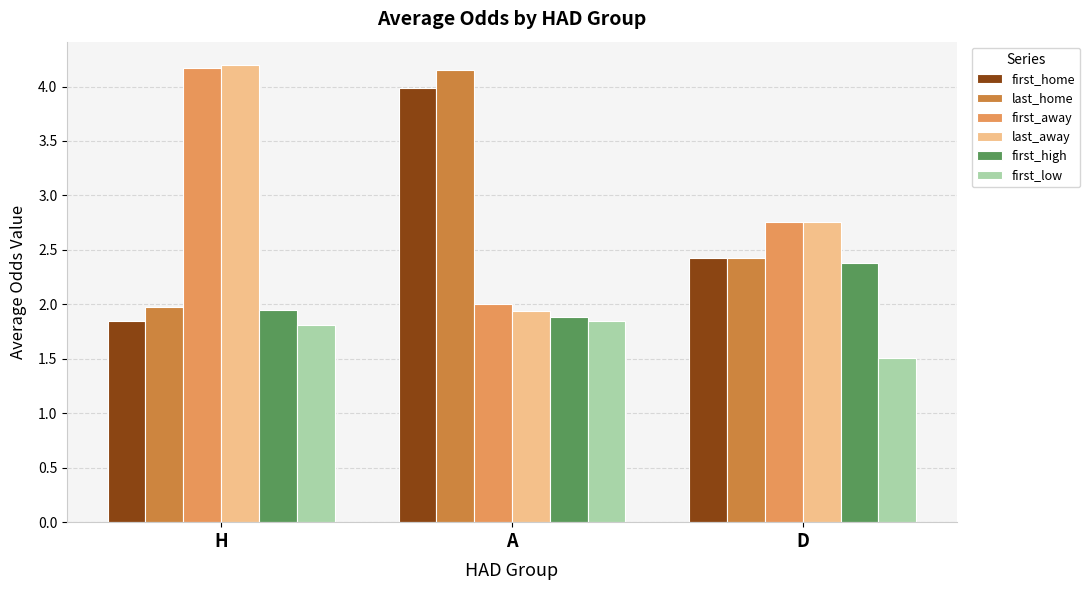

How many bars are there in each group?

6